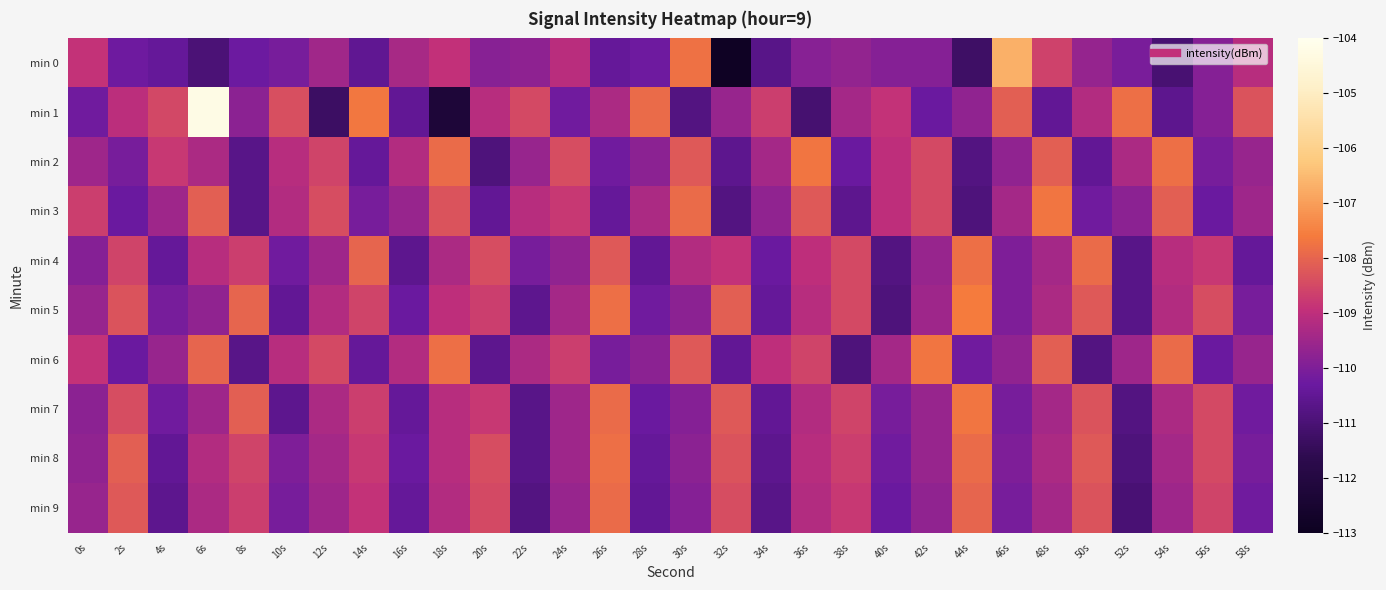

Reading right to left, transcribe all the data shown in this chart.

min 0: 58s=-109.1	56s=-109.9	54s=-111.1	52s=-110.1	50s=-109.6	48s=-108.6	46s=-106.7	44s=-111.3	42s=-109.9	40s=-109.9	38s=-109.7	36s=-109.9	34s=-110.7	32s=-112.9	30s=-107.8	28s=-110.2	26s=-110.4	24s=-109.1	22s=-109.7	20s=-109.9	18s=-108.9	16s=-109.4	14s=-110.5	12s=-109.5	10s=-110.1	8s=-110.3	6s=-111.0	4s=-110.4	2s=-110.2	0s=-108.9
min 1: 58s=-108.3	56s=-109.9	54s=-110.6	52s=-107.8	50s=-109.2	48s=-110.5	46s=-108.1	44s=-109.7	42s=-110.3	40s=-108.9	38s=-109.4	36s=-111.1	34s=-108.7	32s=-109.6	30s=-110.8	28s=-107.9	26s=-109.3	24s=-110.2	22s=-108.5	20s=-109.1	18s=-112.2	16s=-110.5	14s=-107.7	12s=-111.3	10s=-108.4	8s=-109.8	6s=-104.2	4s=-108.5	2s=-109.0	0s=-110.2
min 2: 58s=-109.6	56s=-110.1	54s=-107.8	52s=-109.3	50s=-110.5	48s=-108.1	46s=-109.7	44s=-110.8	42s=-108.5	40s=-109.0	38s=-110.3	36s=-107.7	34s=-109.4	32s=-110.6	30s=-108.2	28s=-109.8	26s=-110.2	24s=-108.4	22s=-109.6	20s=-110.9	18s=-107.9	16s=-109.2	14s=-110.4	12s=-108.6	10s=-109.1	8s=-110.7	6s=-109.3	4s=-108.8	2s=-110.1	0s=-109.5
min 3: 58s=-109.5	56s=-110.3	54s=-108.1	52s=-109.8	50s=-110.2	48s=-107.7	46s=-109.4	44s=-110.9	42s=-108.5	40s=-109.0	38s=-110.6	36s=-108.2	34s=-109.7	32s=-110.8	30s=-107.9	28s=-109.3	26s=-110.4	24s=-108.8	22s=-109.1	20s=-110.5	18s=-108.3	16s=-109.6	14s=-110.1	12s=-108.4	10s=-109.2	8s=-110.7	6s=-108.1	4s=-109.5	2s=-110.3	0s=-108.7
min 4: 58s=-110.4	56s=-108.8	54s=-109.1	52s=-110.7	50s=-107.9	48s=-109.4	46s=-110.0	44s=-107.8	42s=-109.6	40s=-110.8	38s=-108.5	36s=-109.0	34s=-110.3	32s=-108.9	30s=-109.2	28s=-110.5	26s=-108.2	24s=-109.7	22s=-110.1	20s=-108.4	18s=-109.3	16s=-110.6	14s=-108.0	12s=-109.5	10s=-110.2	8s=-108.7	6s=-109.1	4s=-110.4	2s=-108.6	0s=-109.9
min 5: 58s=-110.1	56s=-108.4	54s=-109.2	52s=-110.7	50s=-108.2	48s=-109.3	46s=-110.0	44s=-107.6	42s=-109.5	40s=-110.9	38s=-108.5	36s=-109.1	34s=-110.4	32s=-108.1	30s=-109.8	28s=-110.2	26s=-107.8	24s=-109.4	22s=-110.6	20s=-108.7	18s=-109.0	16s=-110.3	14s=-108.6	12s=-109.2	10s=-110.5	8s=-108.0	6s=-109.7	4s=-110.1	2s=-108.3	0s=-109.6
min 6: 58s=-109.6	56s=-110.3	54s=-107.9	52s=-109.5	50s=-110.8	48s=-108.1	46s=-109.7	44s=-110.2	42s=-107.7	40s=-109.4	38s=-110.9	36s=-108.6	34s=-109.0	32s=-110.5	30s=-108.2	28s=-109.8	26s=-110.1	24s=-108.7	22s=-109.3	20s=-110.6	18s=-107.8	16s=-109.2	14s=-110.4	12s=-108.5	10s=-109.1	8s=-110.7	6s=-108.0	4s=-109.6	2s=-110.3	0s=-108.9
min 7: 58s=-110.2	56s=-108.5	54s=-109.3	52s=-110.8	50s=-108.3	48s=-109.4	46s=-110.1	44s=-107.7	42s=-109.6	40s=-110.1	38s=-108.6	36s=-109.2	34s=-110.5	32s=-108.2	30s=-109.9	28s=-110.3	26s=-107.9	24s=-109.5	22s=-110.7	20s=-108.8	18s=-109.1	16s=-110.4	14s=-108.7	12s=-109.3	10s=-110.6	8s=-108.1	6s=-109.5	4s=-110.2	2s=-108.4	0s=-109.8
min 8: 58s=-110.1	56s=-108.5	54s=-109.4	52s=-110.9	50s=-108.2	48s=-109.3	46s=-110.0	44s=-107.9	42s=-109.6	40s=-110.2	38s=-108.7	36s=-109.1	34s=-110.6	32s=-108.3	30s=-109.8	28s=-110.4	26s=-107.8	24s=-109.5	22s=-110.7	20s=-108.4	18s=-109.1	16s=-110.3	14s=-108.8	12s=-109.4	10s=-110.0	8s=-108.6	6s=-109.2	4s=-110.5	2s=-108.1	0s=-109.7
min 9: 58s=-110.2	56s=-108.6	54s=-109.5	52s=-111.0	50s=-108.3	48s=-109.4	46s=-110.1	44s=-108.0	42s=-109.7	40s=-110.3	38s=-108.8	36s=-109.2	34s=-110.7	32s=-108.4	30s=-109.9	28s=-110.5	26s=-107.9	24s=-109.6	22s=-110.8	20s=-108.5	18s=-109.2	16s=-110.4	14s=-108.9	12s=-109.5	10s=-110.1	8s=-108.7	6s=-109.3	4s=-110.6	2s=-108.2	0s=-109.6